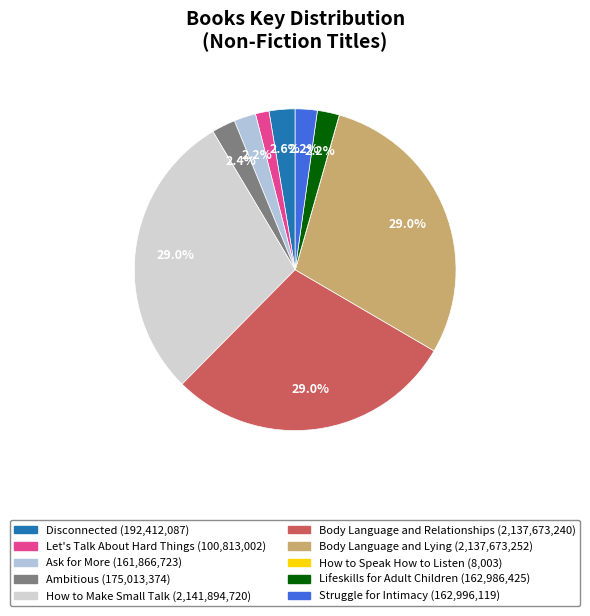

How many segments does this pie chart have?

10